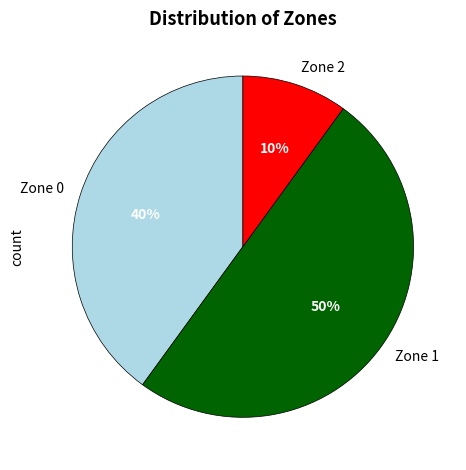

How many slices are in this pie chart?

3